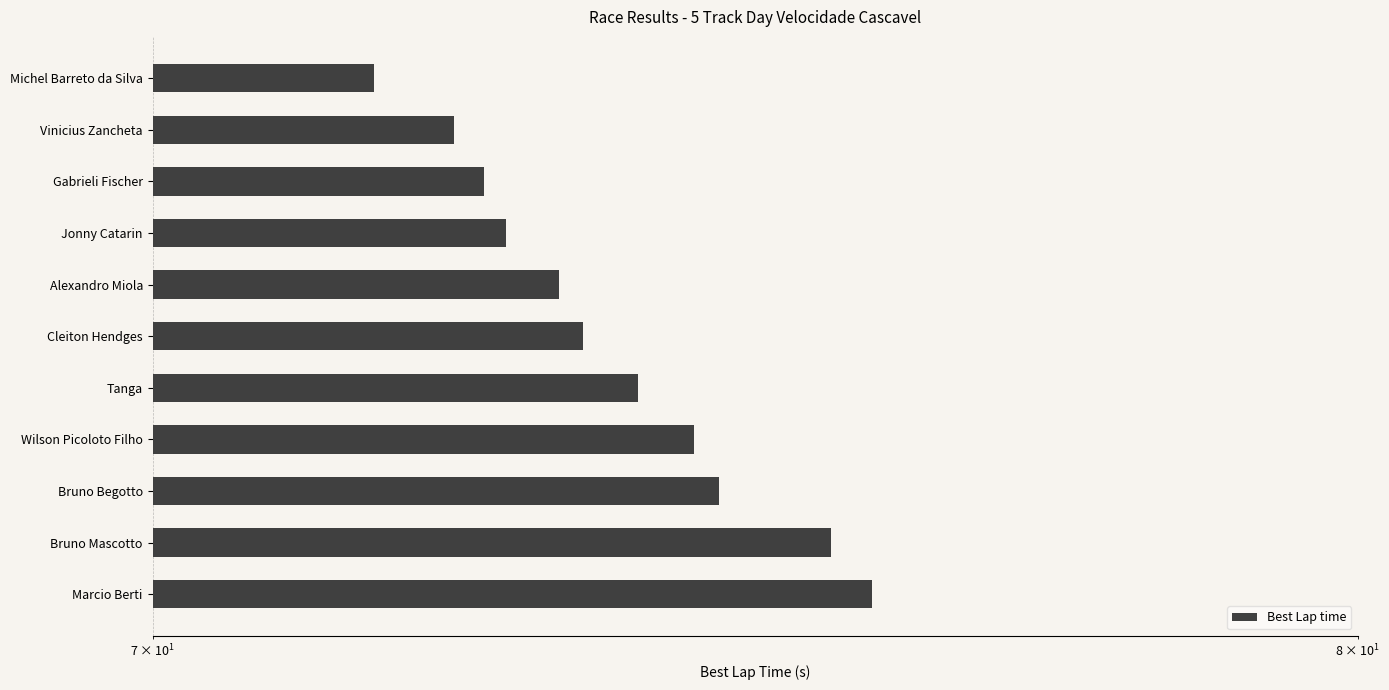

What is the approximate value at Vinicius Zancheta?

72.4